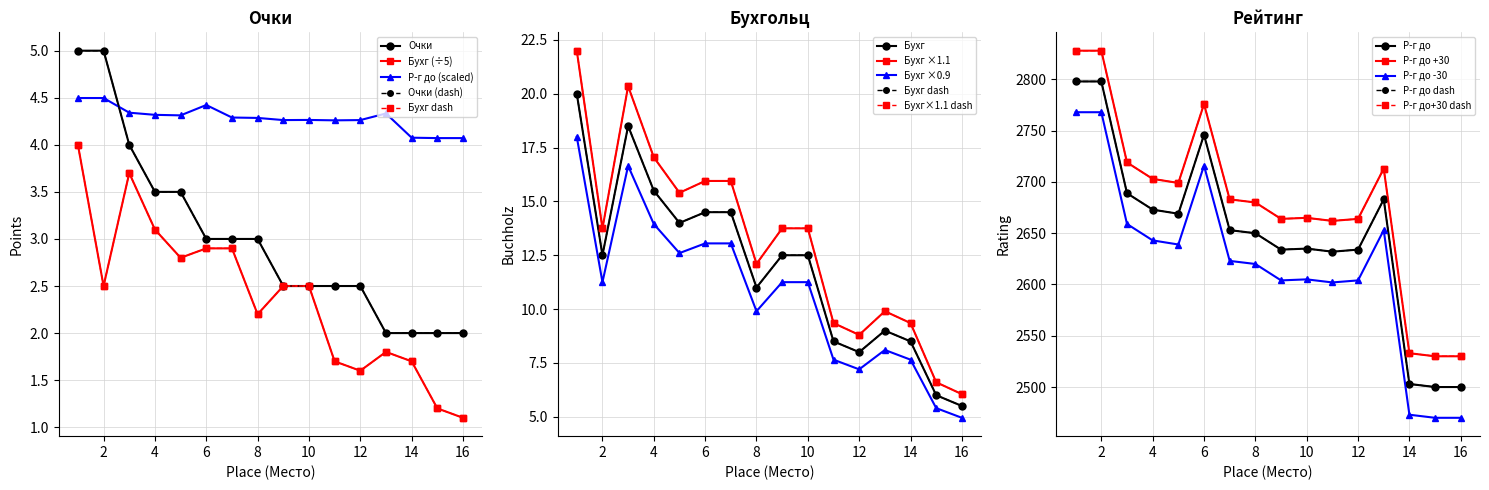

Which has a higher value, 8 or 2?

2